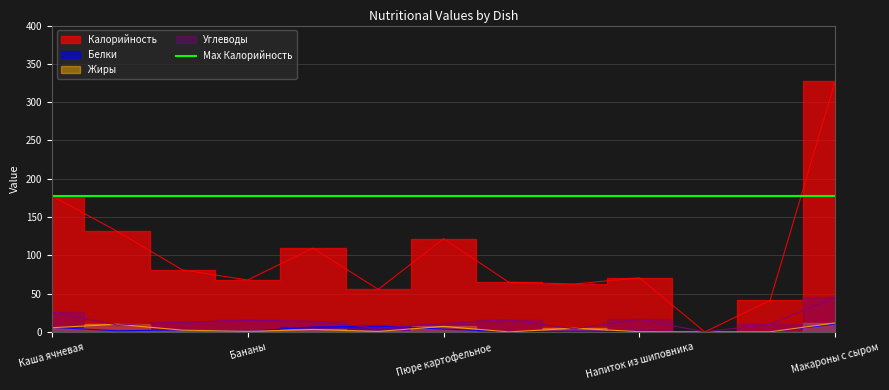

Read the Углеводы value at Компот из кураги.

15.8